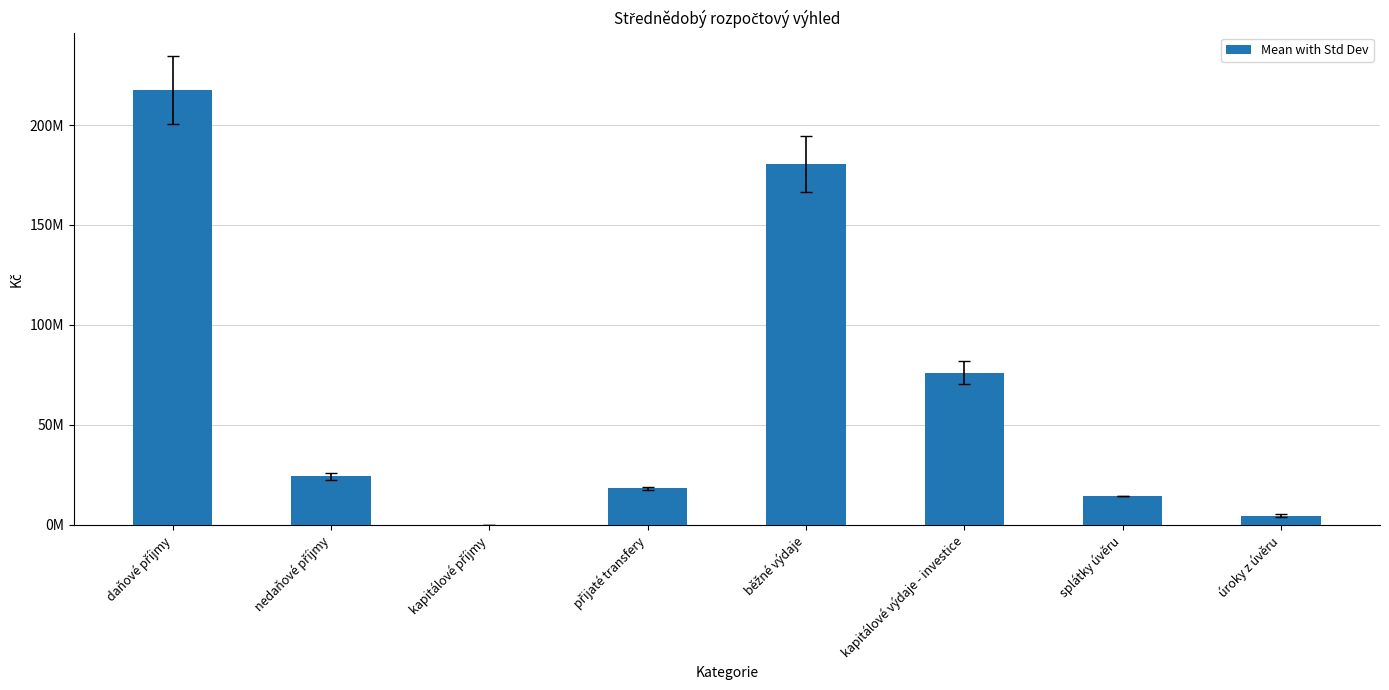

Reading right to left, extract all data points from this chart.

úroky z úvěru=4564735.0	splátky úvěru=14500000.0	kapitálové výdaje - investice=76130000.0	běžné výdaje=180284666.7	přijaté transfery=18206666.7	kapitálové příjmy=0.0	nedaňové příjmy=24273333.3	daňové příjmy=217577333.3